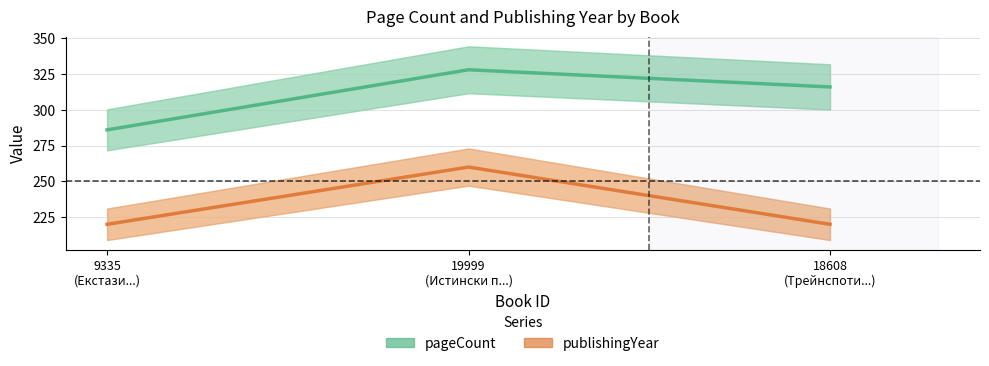

Which series changed the most between 19999
(Истински п...) and 18608
(Трейнспоти...)?

publishingYear